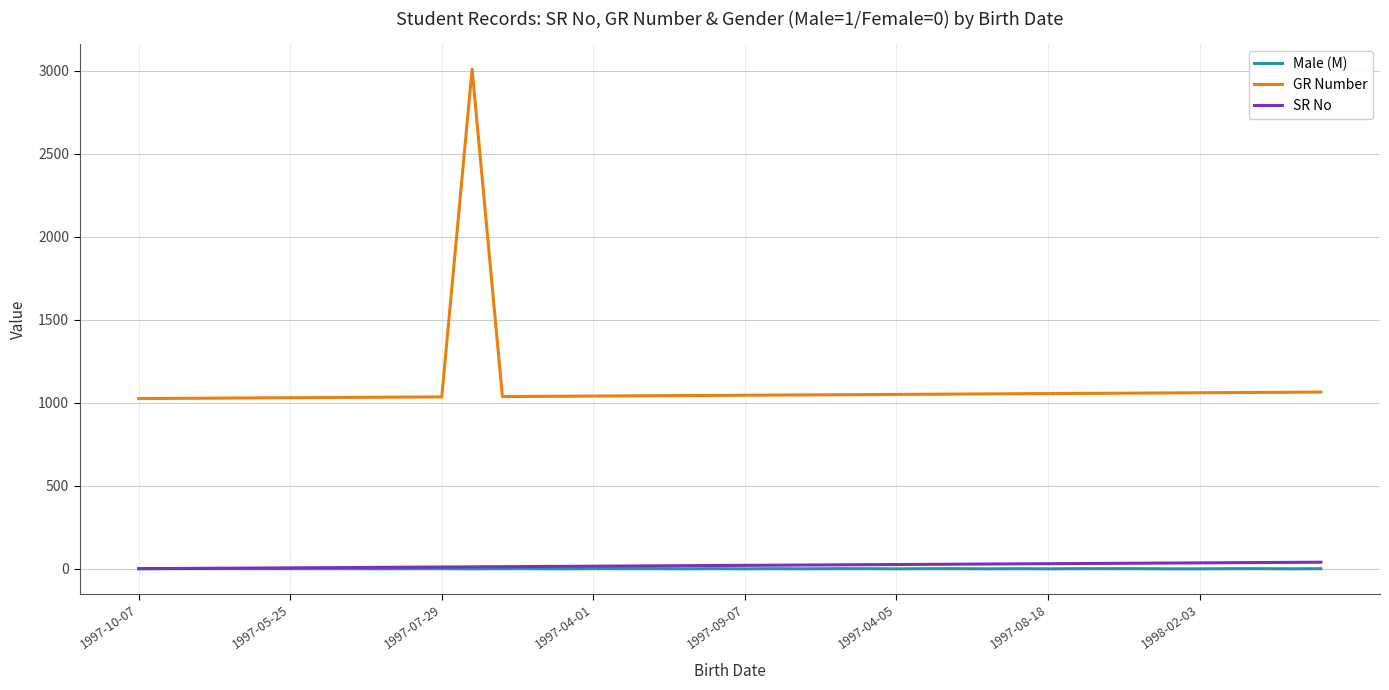

Which series has the largest range (max minus min)?

GR Number